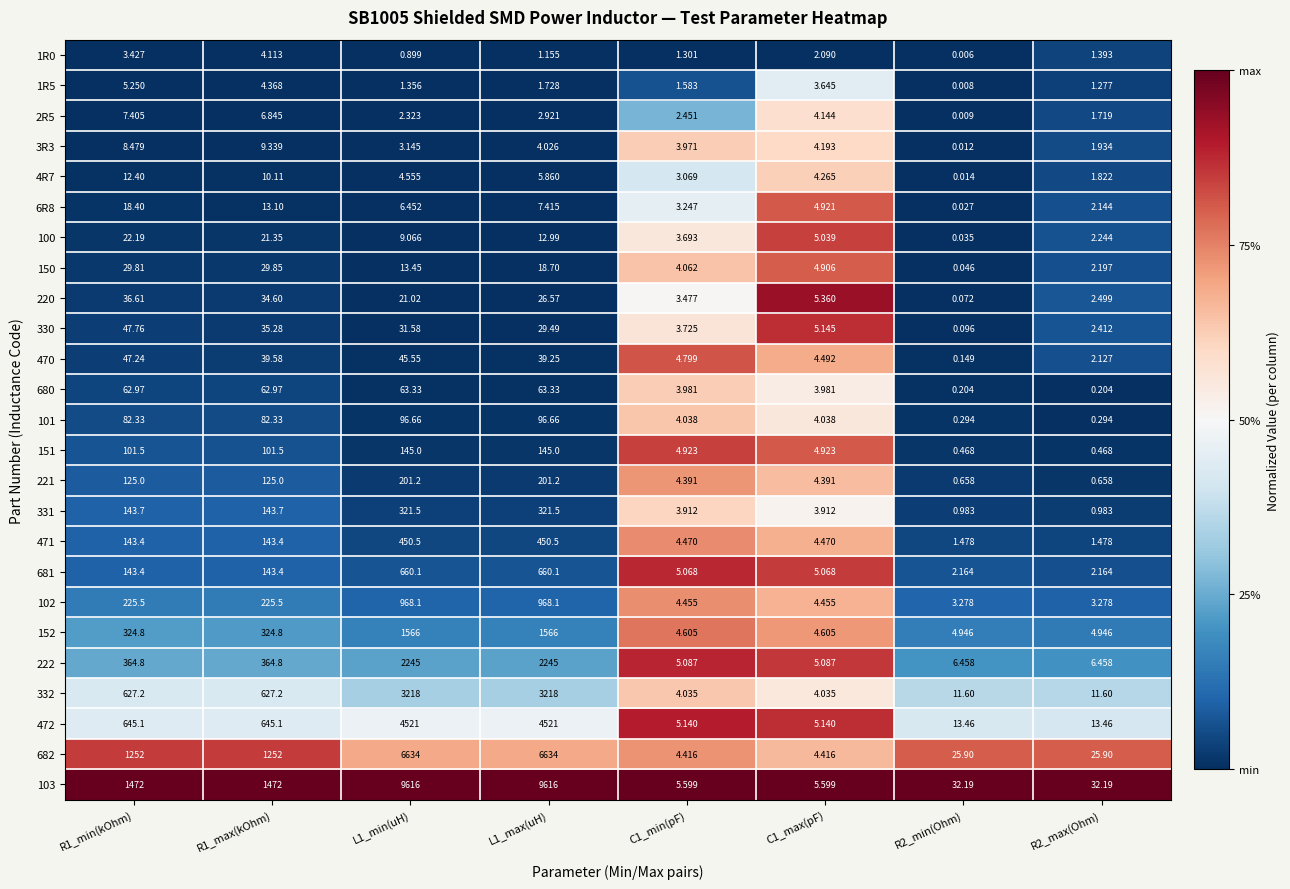

Is the value of 4R7 at C1_min(pF) greater than the value of 470 at R1_min(kOhm)?

No